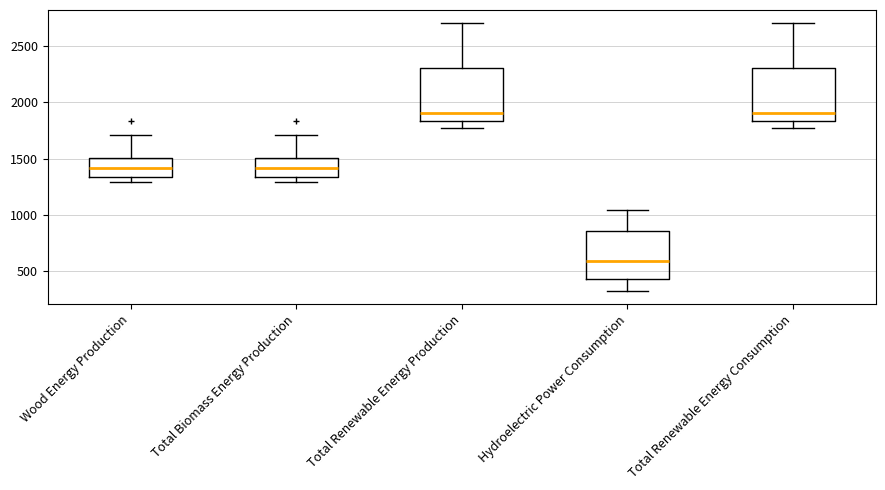

Reading left to right, transcribe this box plot: for each box, give where its median line is, the range the box spans, and where its two whiskers end, as read against the y-axis. The values are not printed on the chart, so give them approximately, as read against the axis.

Wood Energy Production: median 1400, box 1350 to 1500, whiskers 1300 to 1700
Total Biomass Energy Production: median 1400, box 1350 to 1500, whiskers 1300 to 1700
Total Renewable Energy Production: median 1900, box 1850 to 2300, whiskers 1800 to 2700
Hydroelectric Power Consumption: median 600, box 450 to 850, whiskers 300 to 1050
Total Renewable Energy Consumption: median 1900, box 1850 to 2300, whiskers 1800 to 2700